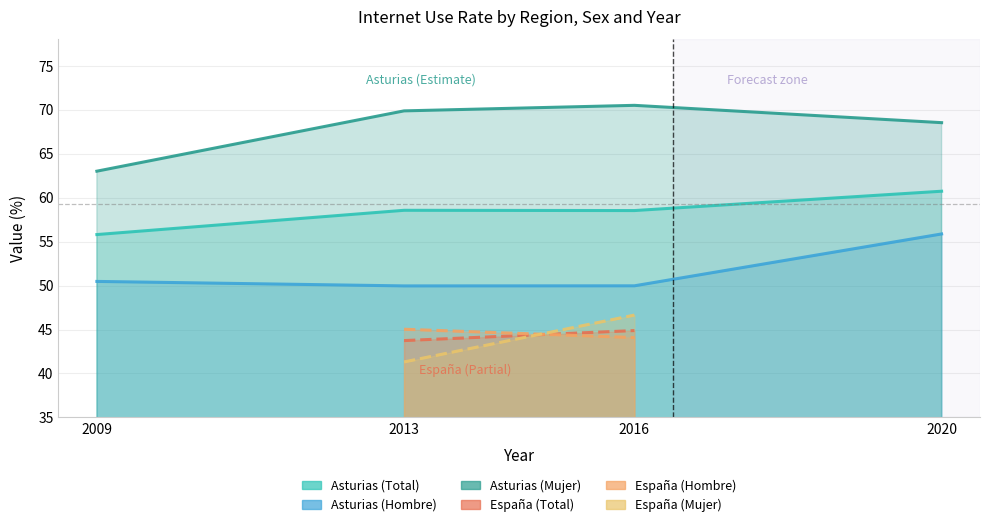

Does the chart display data point markers on the line(s)?

No